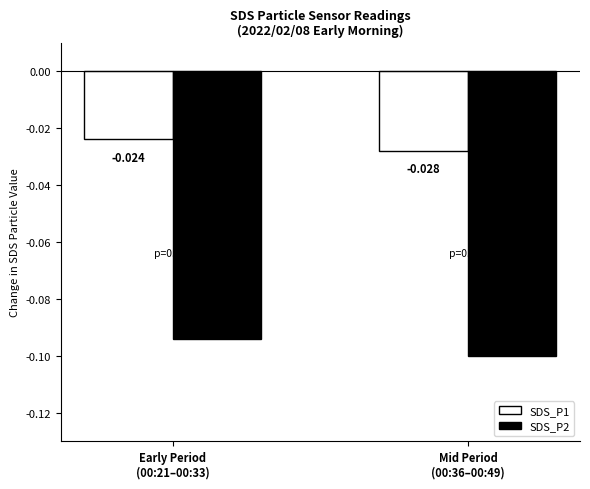

Reading left to right, list all the values displayed in this chart.

SDS_P1: Early Period
(00:21–00:33)=-0.0	Mid Period
(00:36–00:49)=-0.0
SDS_P2: Early Period
(00:21–00:33)=-0.1	Mid Period
(00:36–00:49)=-0.1